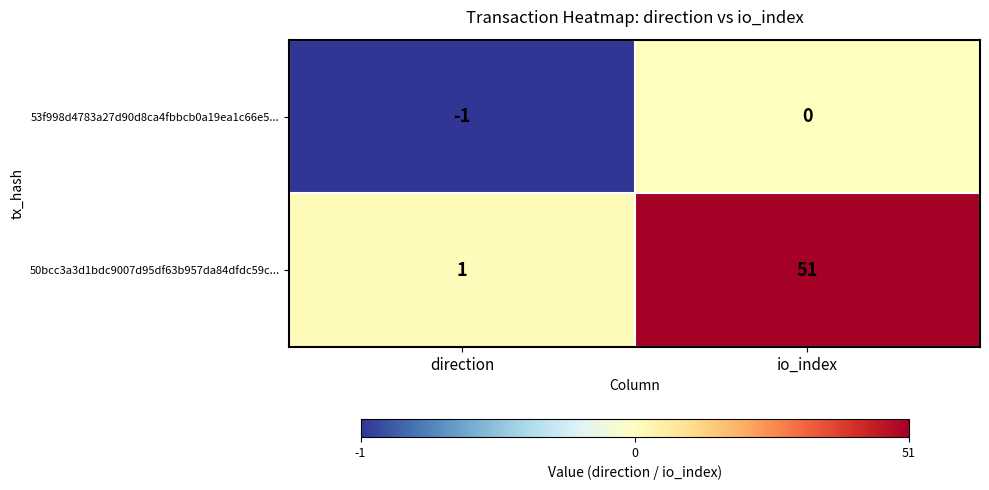

Read the 50bcc3a3d1bdc9007d95df63b957da84dfdc59c... value at io_index, to the nearest 10.

50